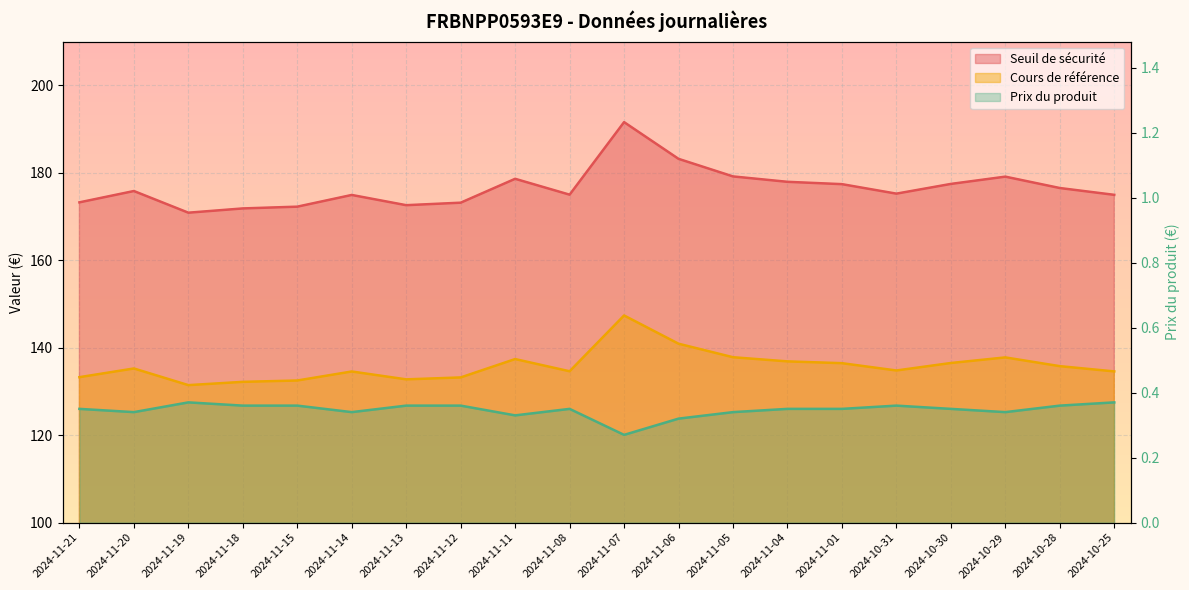

Reading left to right, extract all data points from this chart.

Seuil de sécurité: 2024-11-21=173.2	2024-11-20=175.8	2024-11-19=170.9	2024-11-18=171.8	2024-11-15=172.2	2024-11-14=174.9	2024-11-13=172.6	2024-11-12=173.2	2024-11-11=178.6	2024-11-08=175.0	2024-11-07=191.6	2024-11-06=183.2	2024-11-05=179.2	2024-11-04=177.9	2024-11-01=177.4	2024-10-31=175.2	2024-10-30=177.4	2024-10-29=179.1	2024-10-28=176.5	2024-10-25=175.0
Cours de référence: 2024-11-21=133.3	2024-11-20=135.2	2024-11-19=131.4	2024-11-18=132.2	2024-11-15=132.5	2024-11-14=134.6	2024-11-13=132.8	2024-11-12=133.2	2024-11-11=137.4	2024-11-08=134.6	2024-11-07=147.4	2024-11-06=140.9	2024-11-05=137.8	2024-11-04=136.9	2024-11-01=136.5	2024-10-31=134.8	2024-10-30=136.5	2024-10-29=137.8	2024-10-28=135.8	2024-10-25=134.6
Prix du produit: 2024-11-21=0.3	2024-11-20=0.3	2024-11-19=0.4	2024-11-18=0.4	2024-11-15=0.4	2024-11-14=0.3	2024-11-13=0.4	2024-11-12=0.4	2024-11-11=0.3	2024-11-08=0.3	2024-11-07=0.3	2024-11-06=0.3	2024-11-05=0.3	2024-11-04=0.3	2024-11-01=0.3	2024-10-31=0.4	2024-10-30=0.3	2024-10-29=0.3	2024-10-28=0.4	2024-10-25=0.4